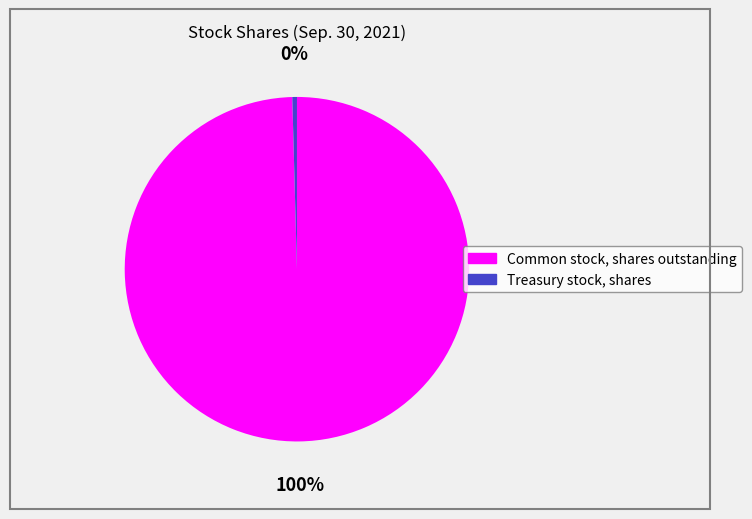

Which category has the smallest portion of the pie?

Treasury stock, shares